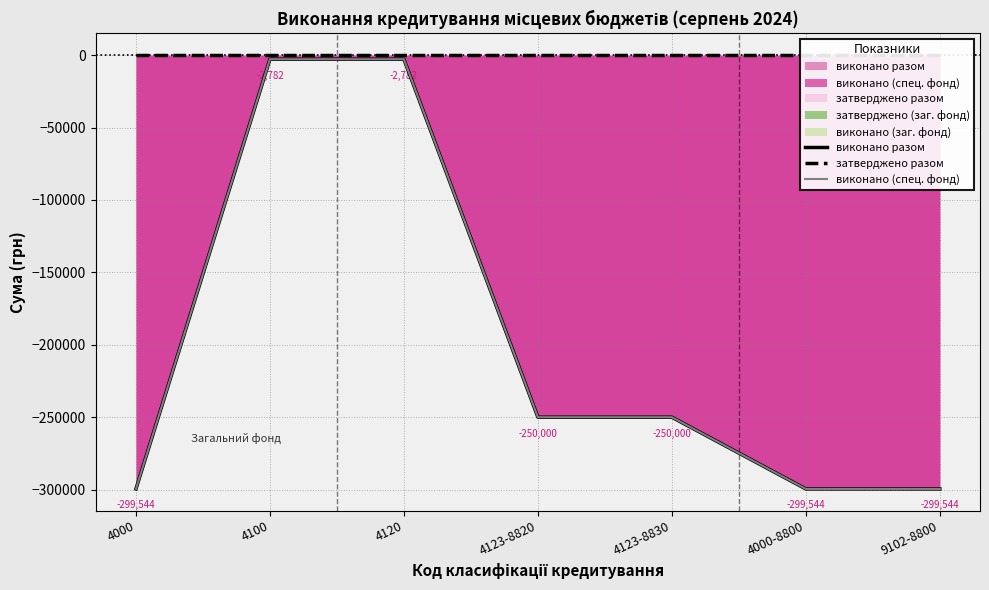

At how many categories does at least one series exceed -43456?

7